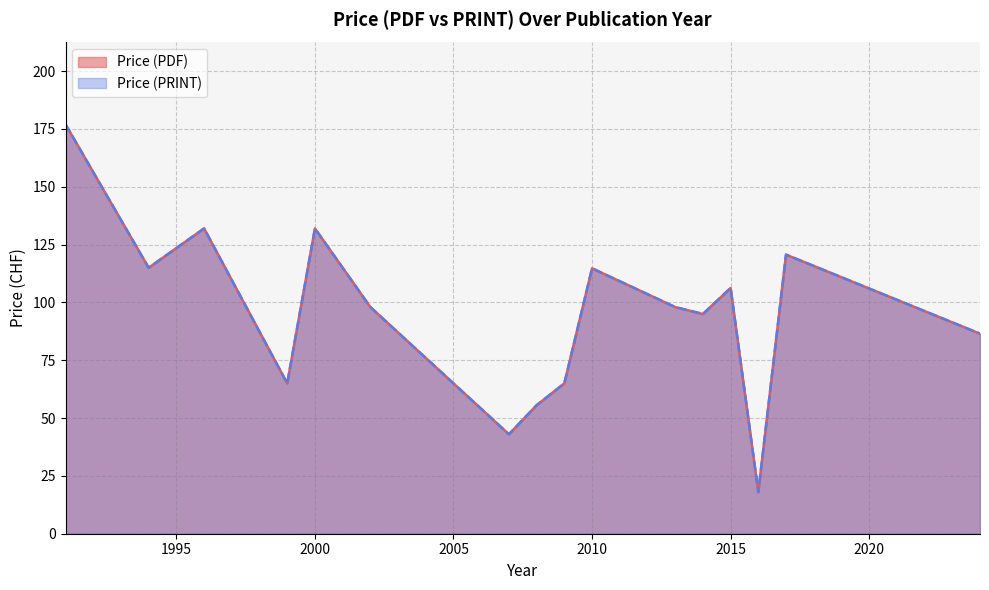

Which has a higher value, 1991 or 2008?

1991